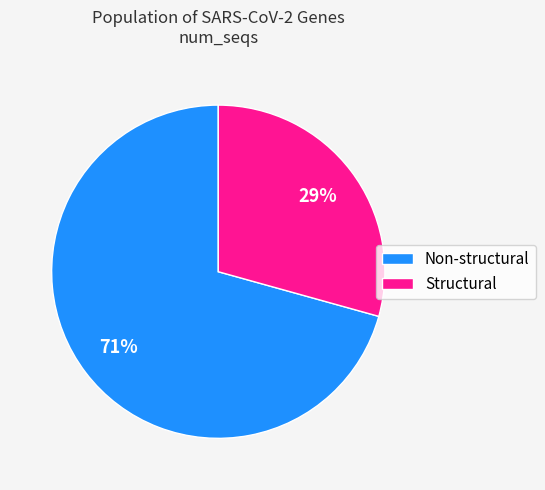

Which slice is the largest?

Non-structural